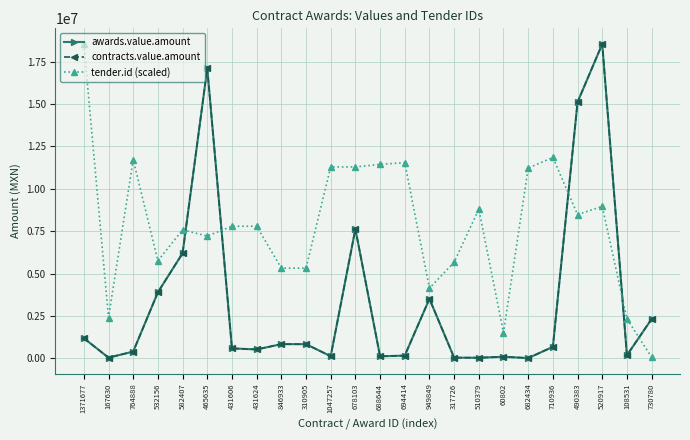

Is it true that contracts.value.amount equals 6412832.5 at 520917?

False